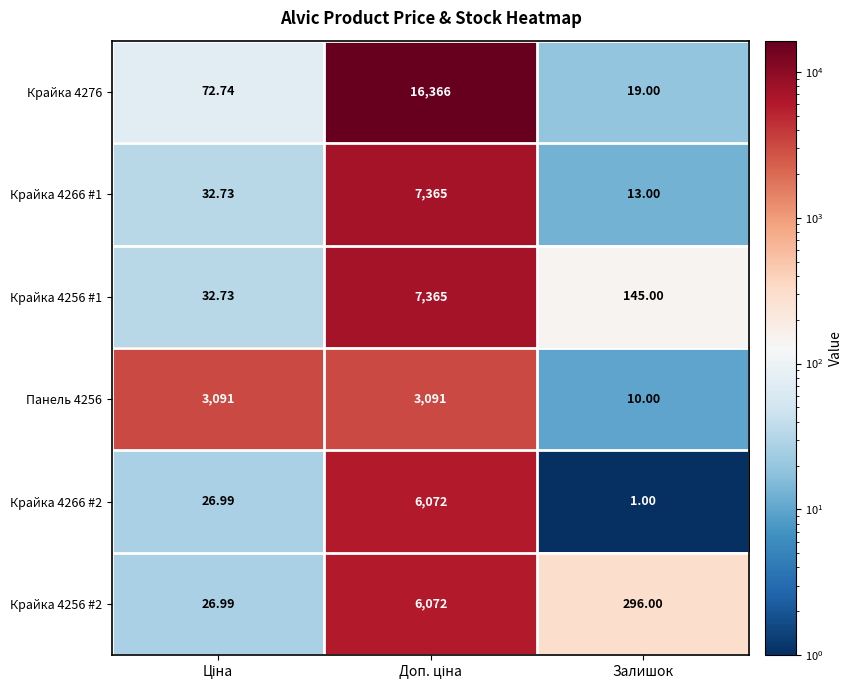

Rank the series at Залишок from highest to lowest value.

Крайка 4256 #2, Крайка 4256 #1, Крайка 4276, Крайка 4266 #1, Панель 4256, Крайка 4266 #2